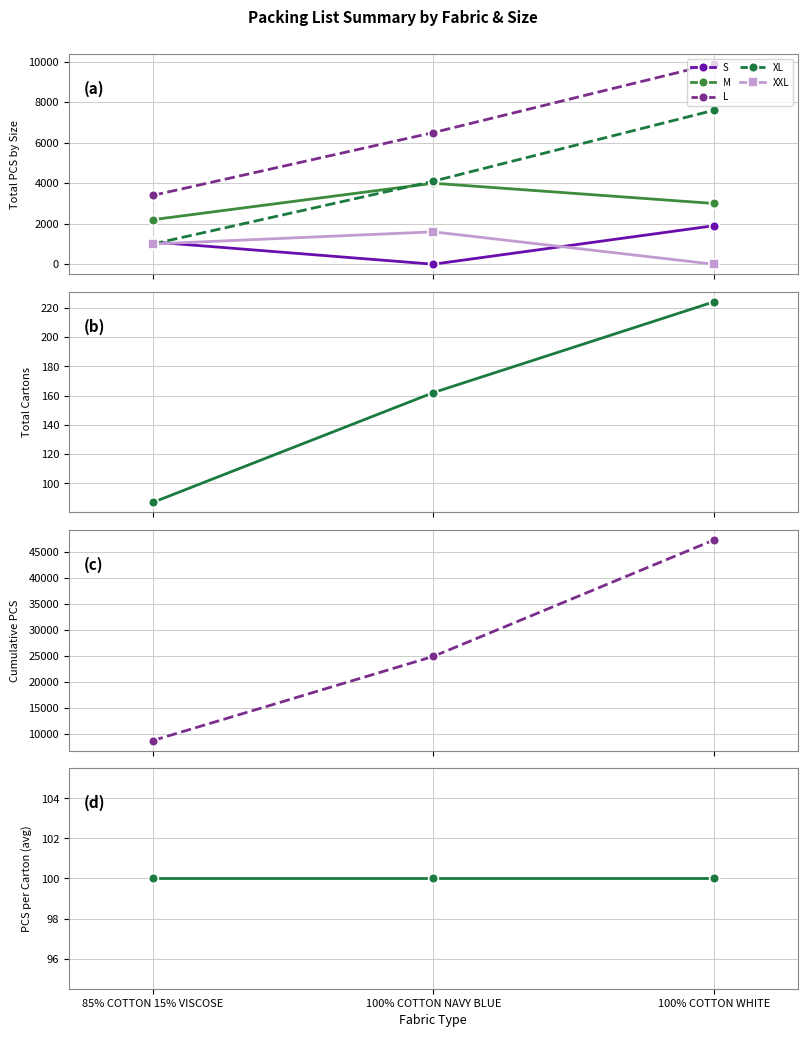

What position from the left is 85% COTTON 15% VISCOSE?

1